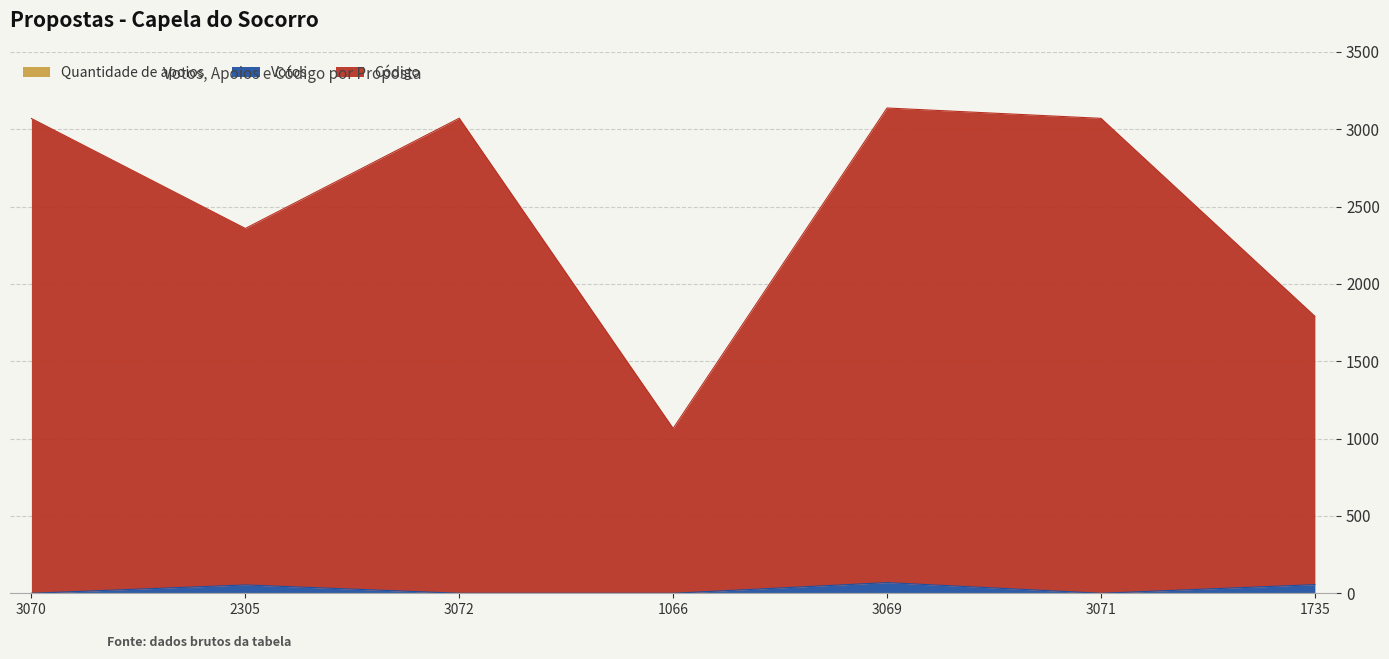

What is the average value of the Código series?

2510